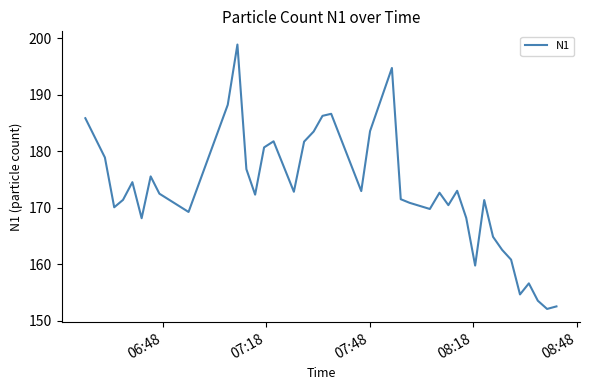

What is the difference between the maximum and minimum values?

46.8